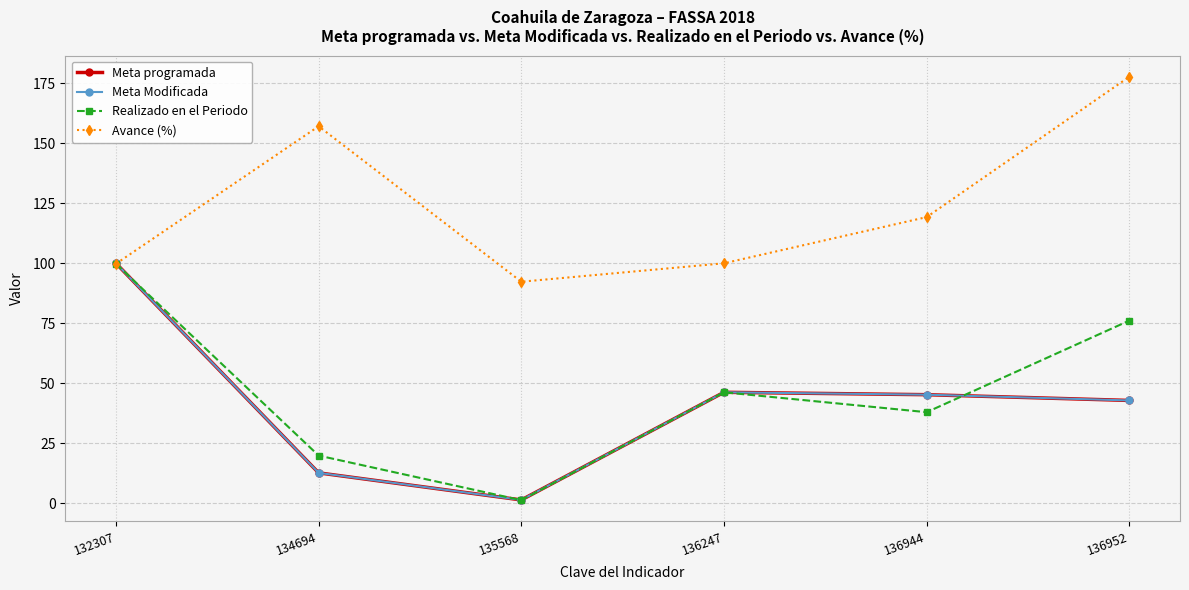

Is this an area chart (filled region under the line)?

No